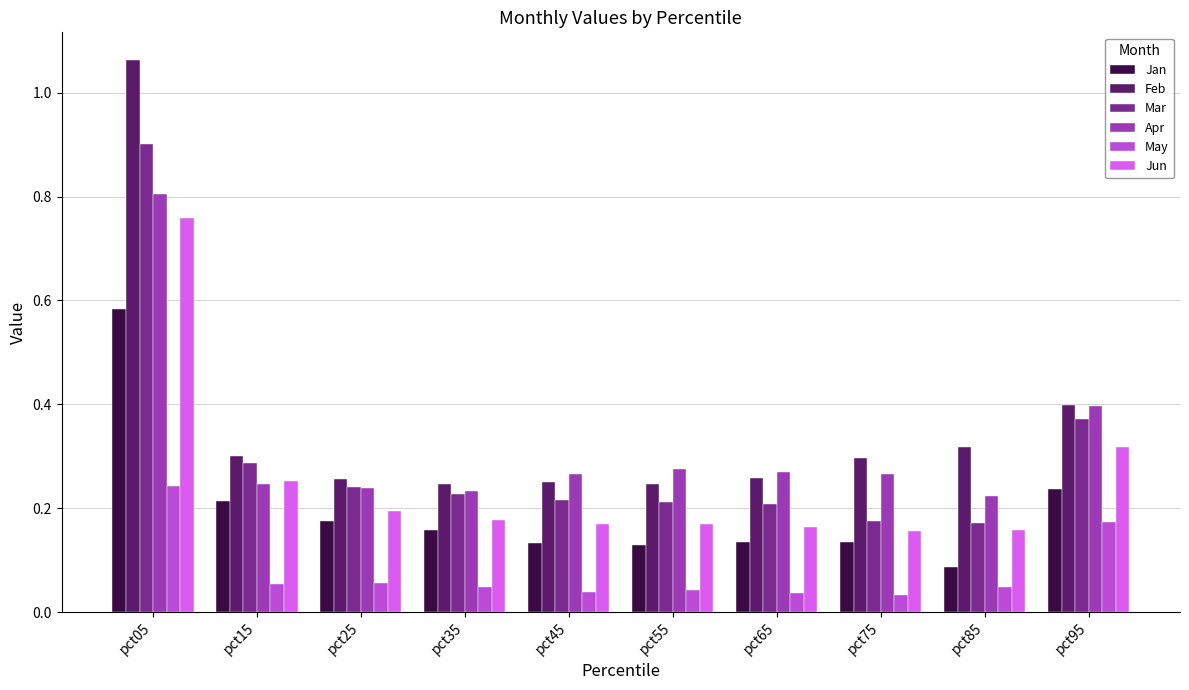

Is it true that May equals 0.0 at pct15?

False